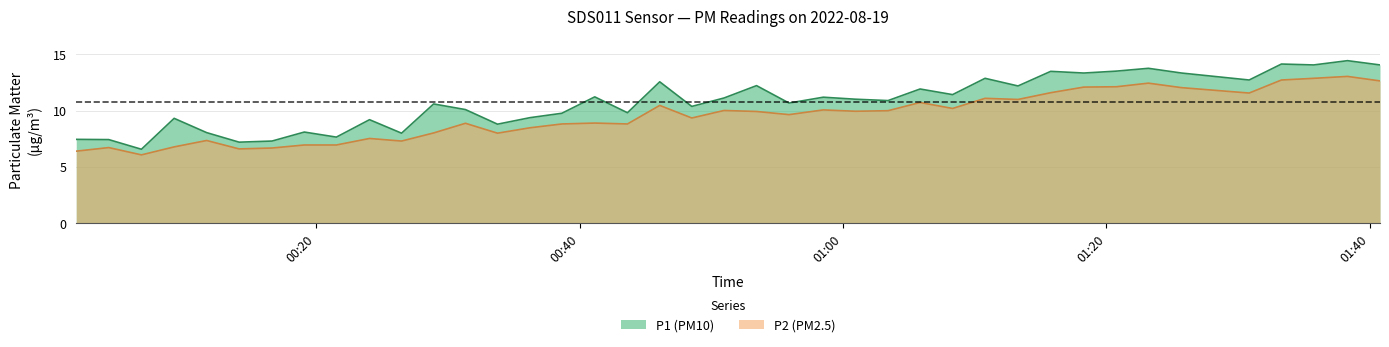

Rank the series by their average value, from lowest to highest.

P2 (PM2.5), P1 (PM10)